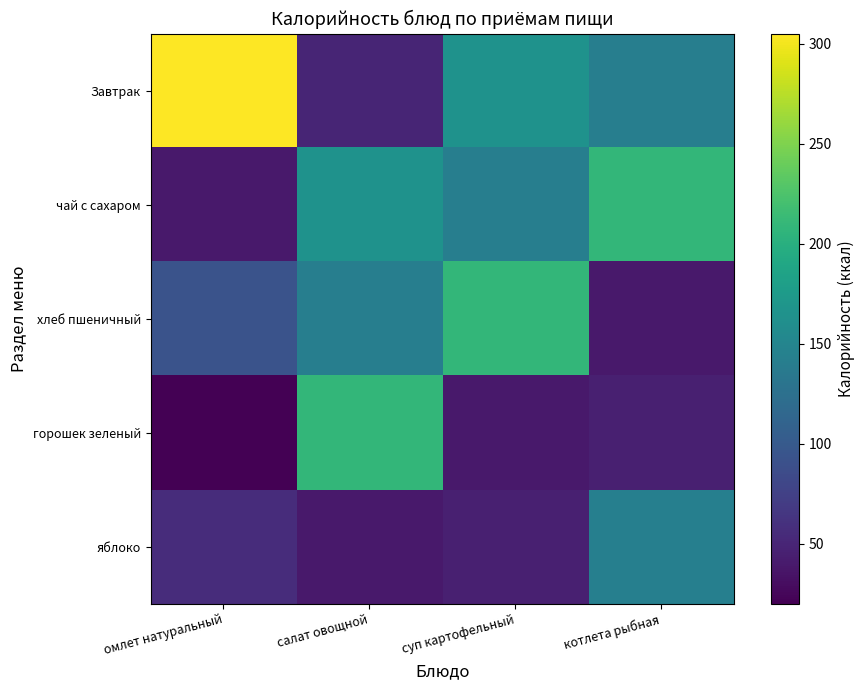

Rank the series by their maximum value, from lowest to highest.

яблоко, чай с сахаром, хлеб пшеничный, горошек зеленый, Завтрак